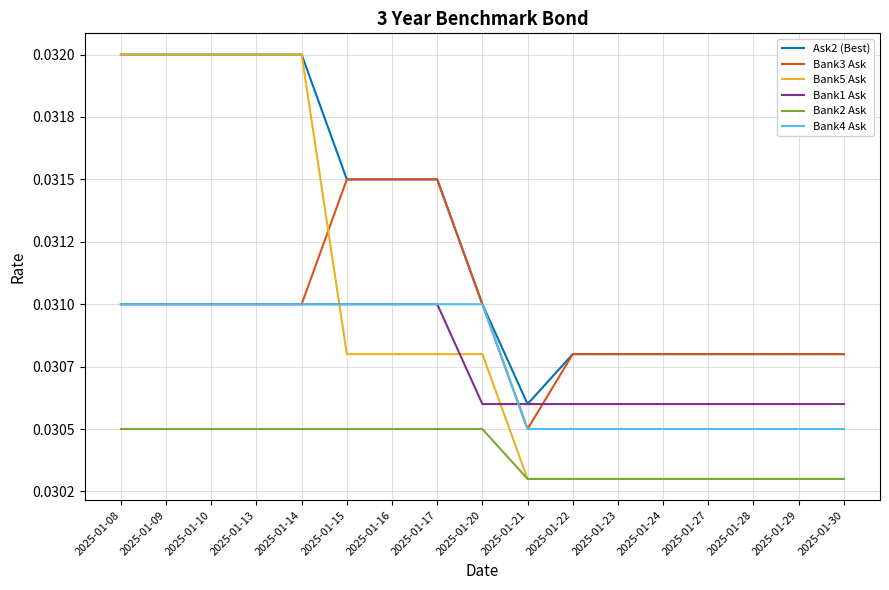

Does the chart display data point markers on the line(s)?

No